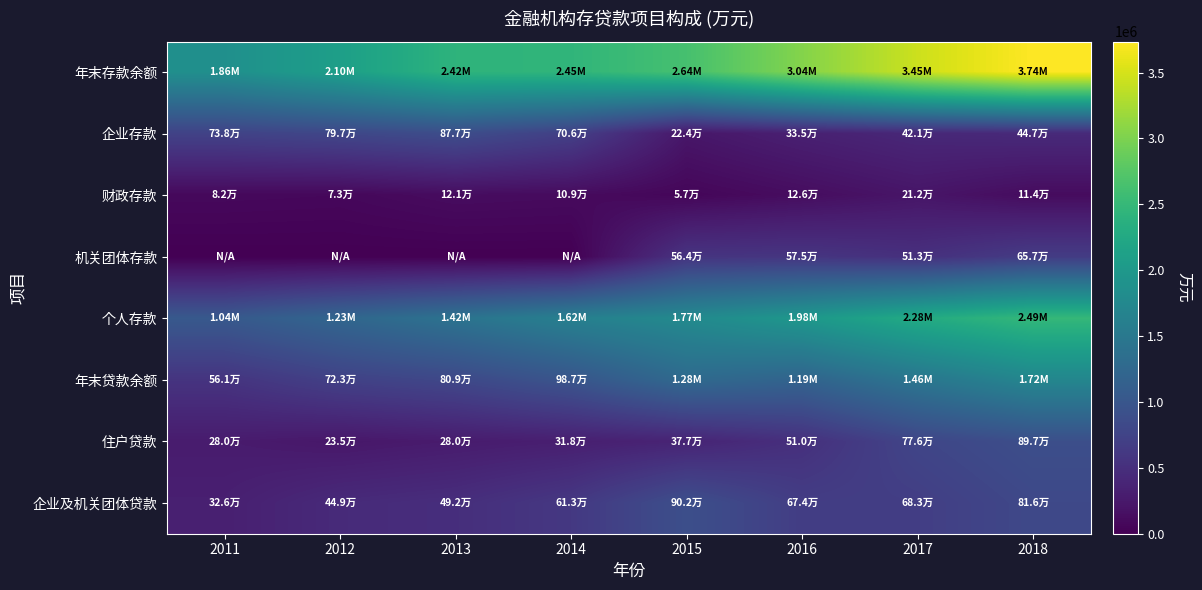

What is the total value across all series at 2013?

6422129.0